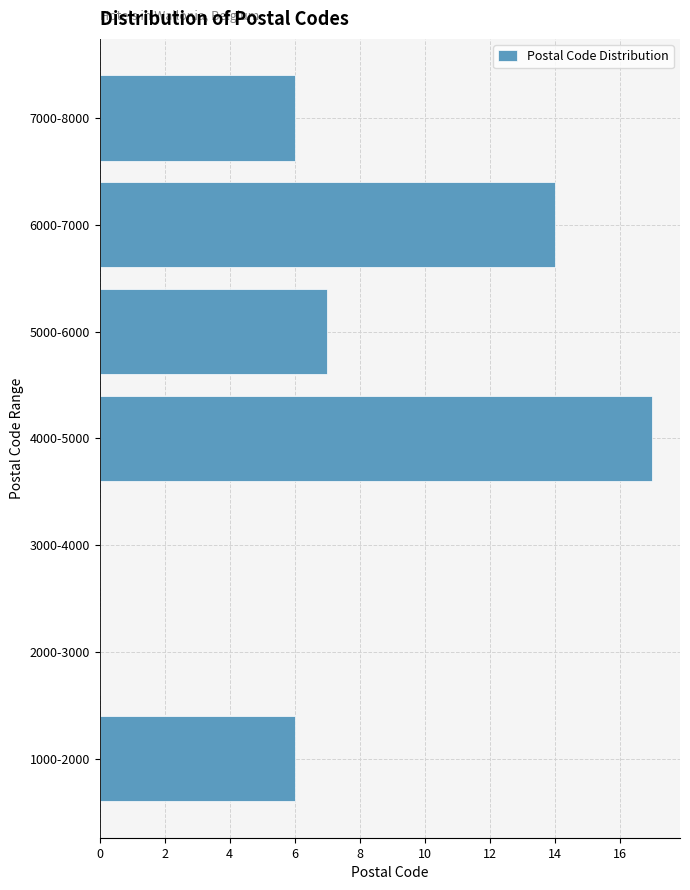

Between 3000-4000 and 6000-7000, which is larger?

6000-7000